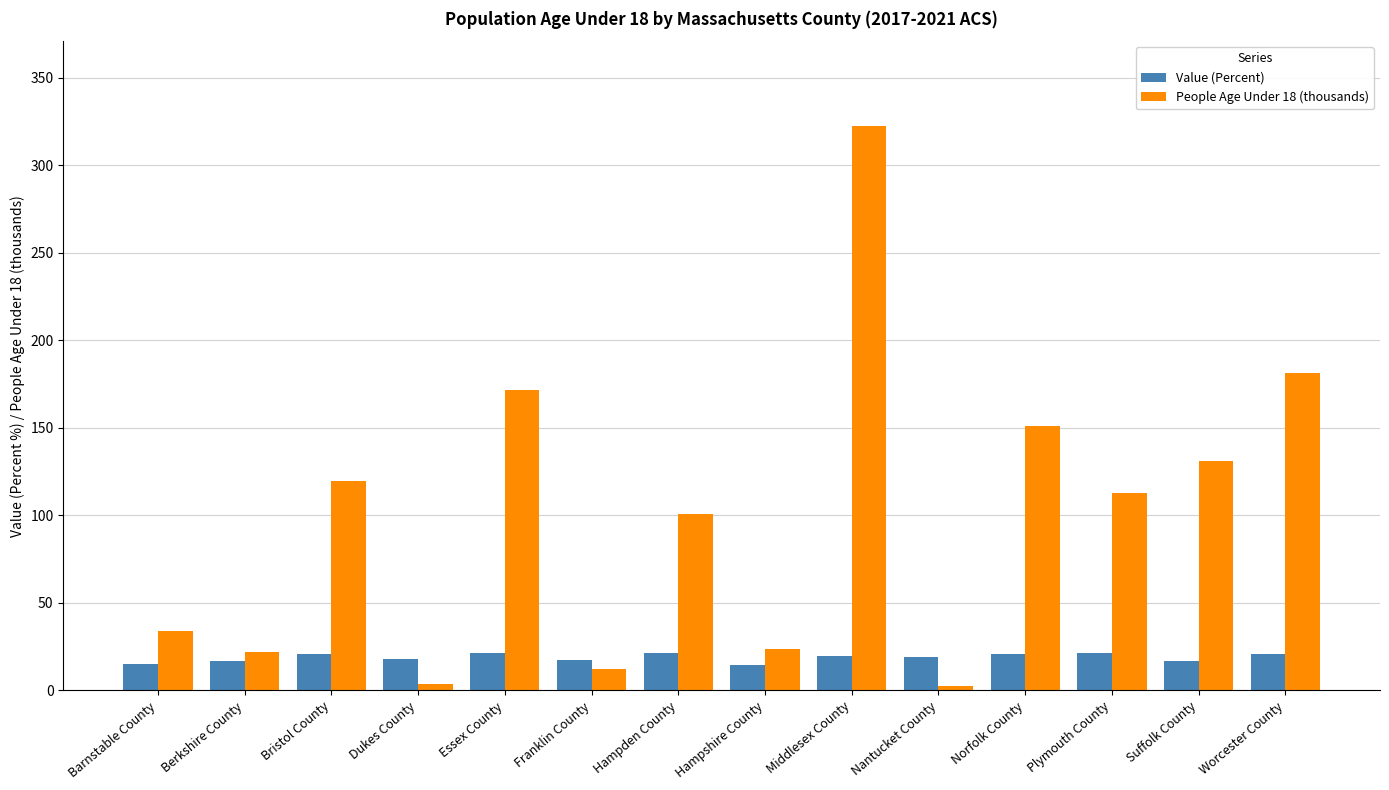

How many values in the People Age Under 18 (thousands) series are below 113?

7